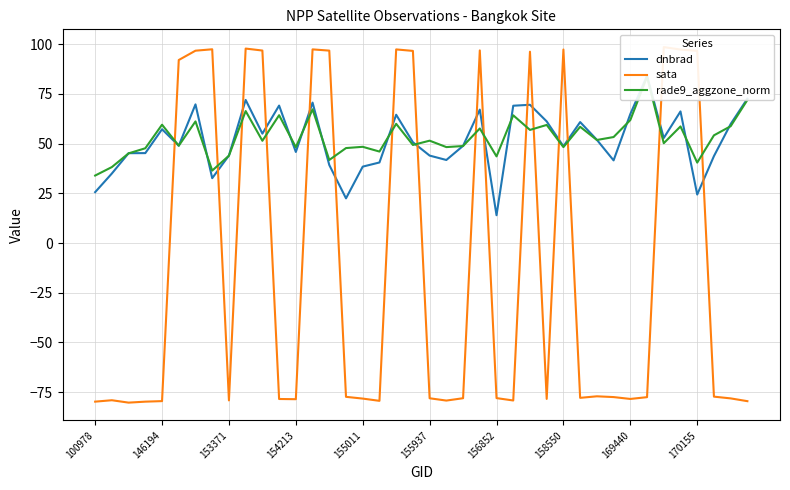

How many intersections are there between rade9_aggzone_norm and sata?

16